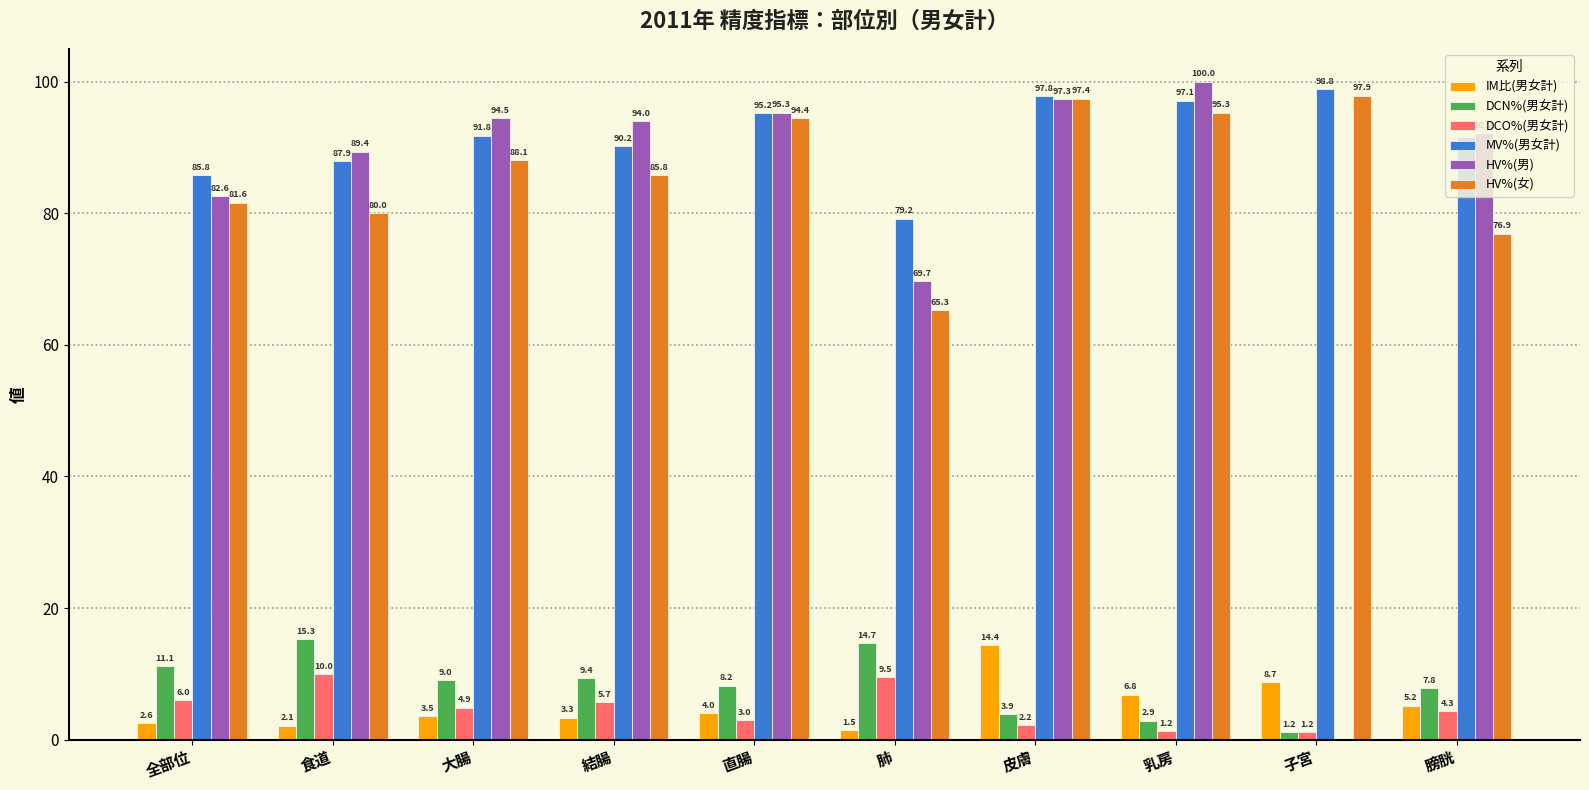

At which category does the chart reach its peak across all series?

乳房